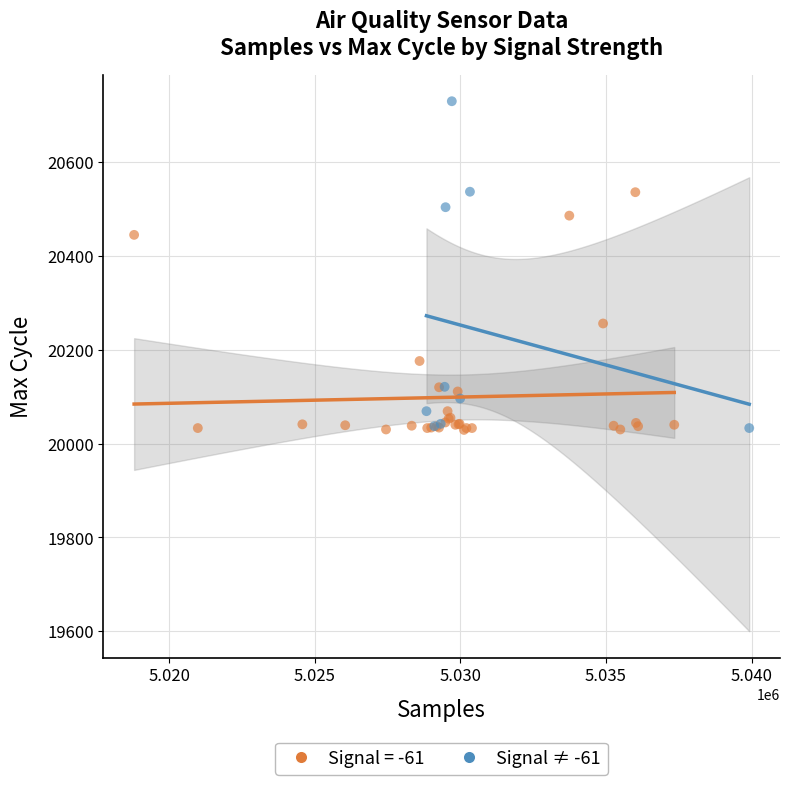

Which series has the widest spread of Y values?

Signal ≠ -61